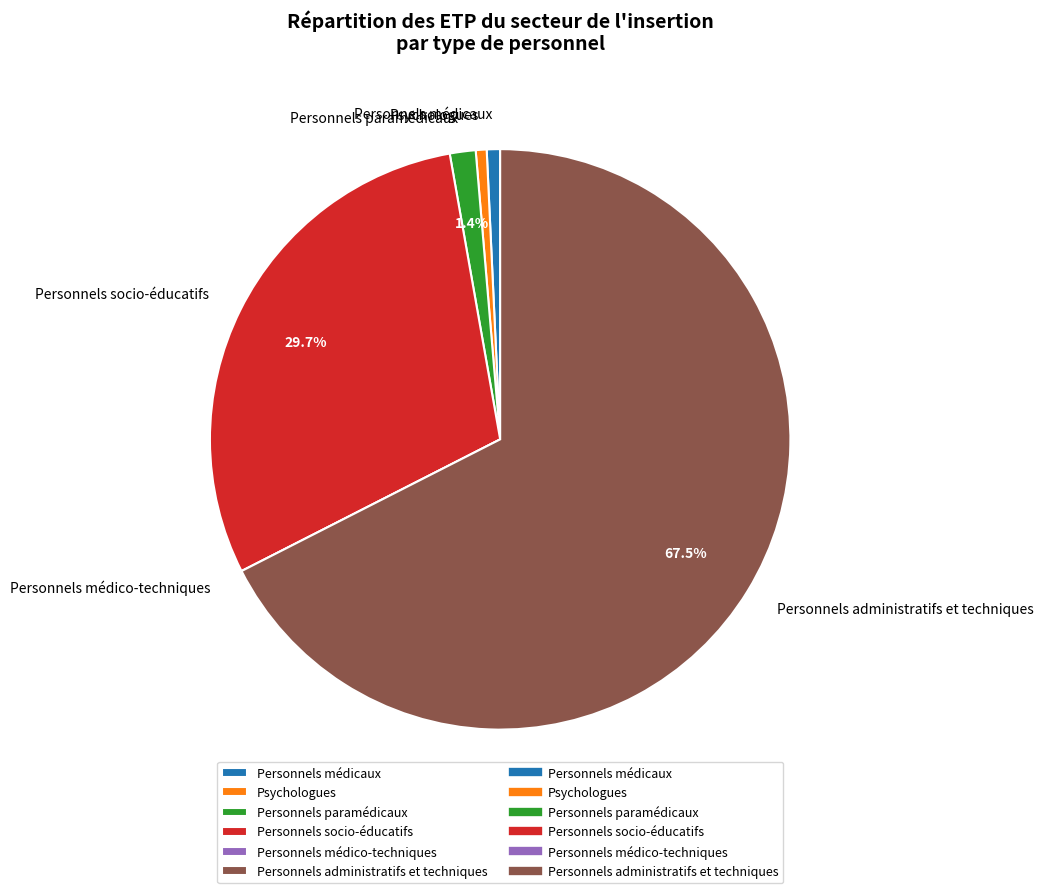

Which slice represents more than half of the pie?

Personnels administratifs et techniques